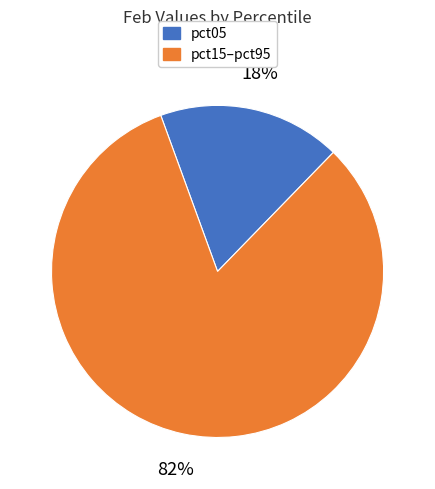

To the nearest percent, what is the average slice percentage?

50%